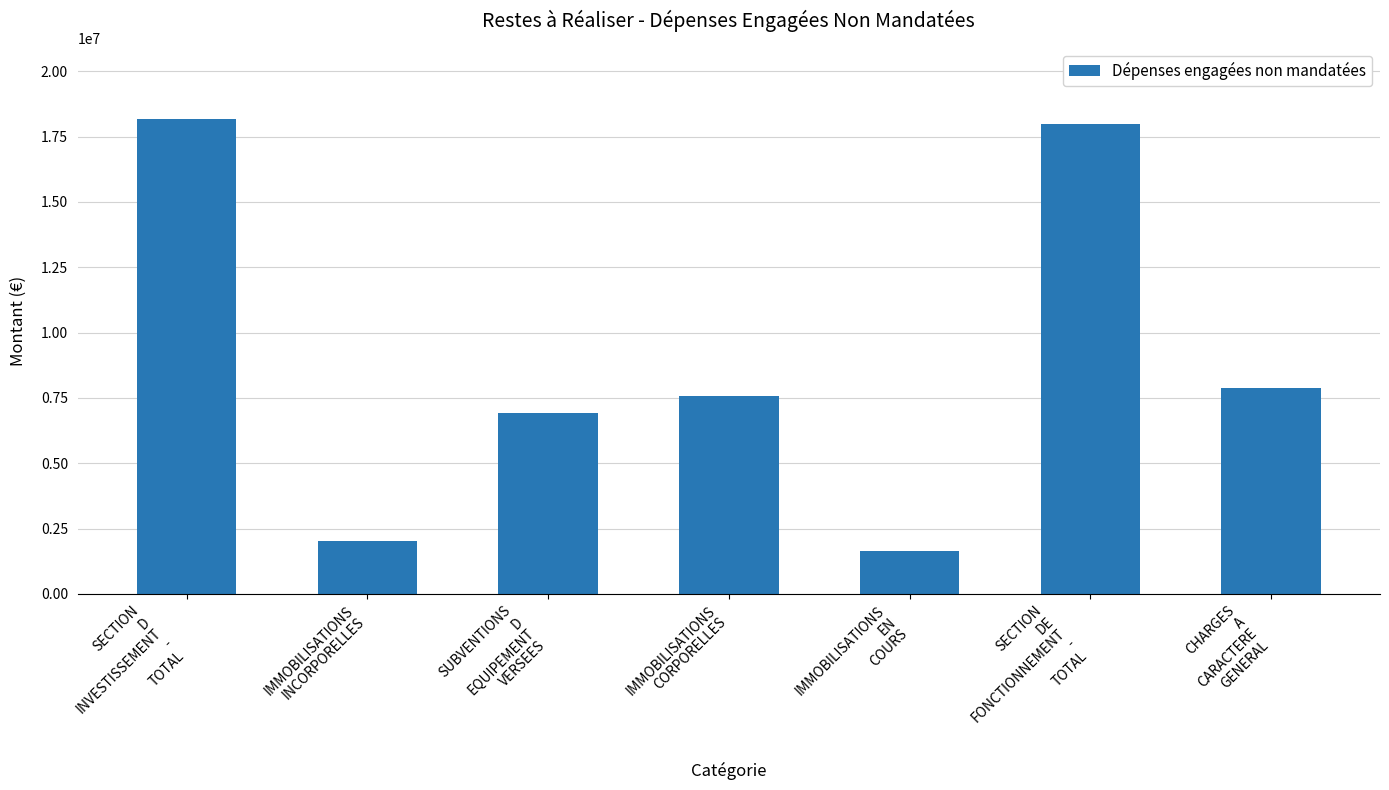

What is the difference between the second highest and minimum values?

16350664.6